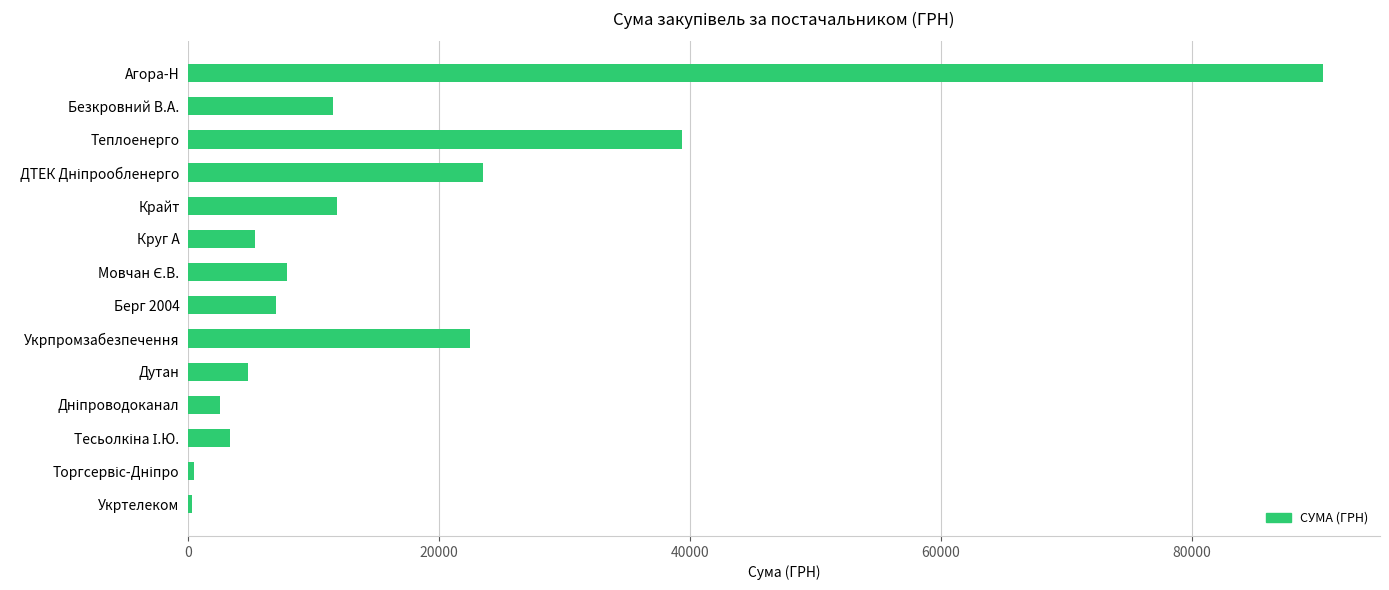

Where is the data nearest to the value 45377?

Теплоенерго